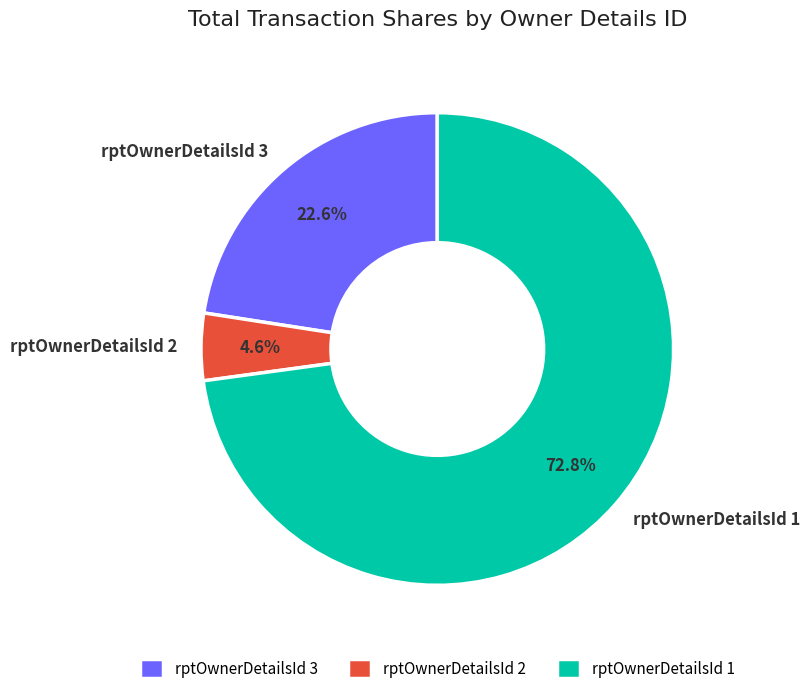

Between rptOwnerDetailsId 3 and rptOwnerDetailsId 2, which is larger?

rptOwnerDetailsId 3